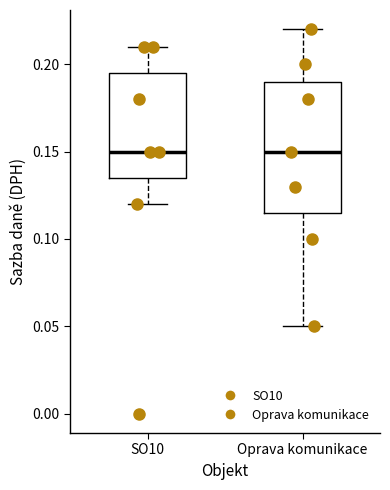

Comparing the boxes themselves (not the whiskers), which one is the tallest?

Oprava komunikace